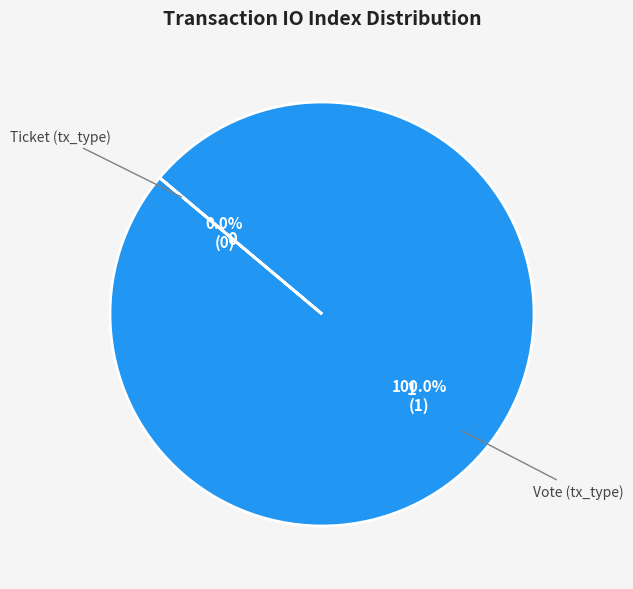

To the nearest percent, what portion does Vote (tx_type) represent?

100%